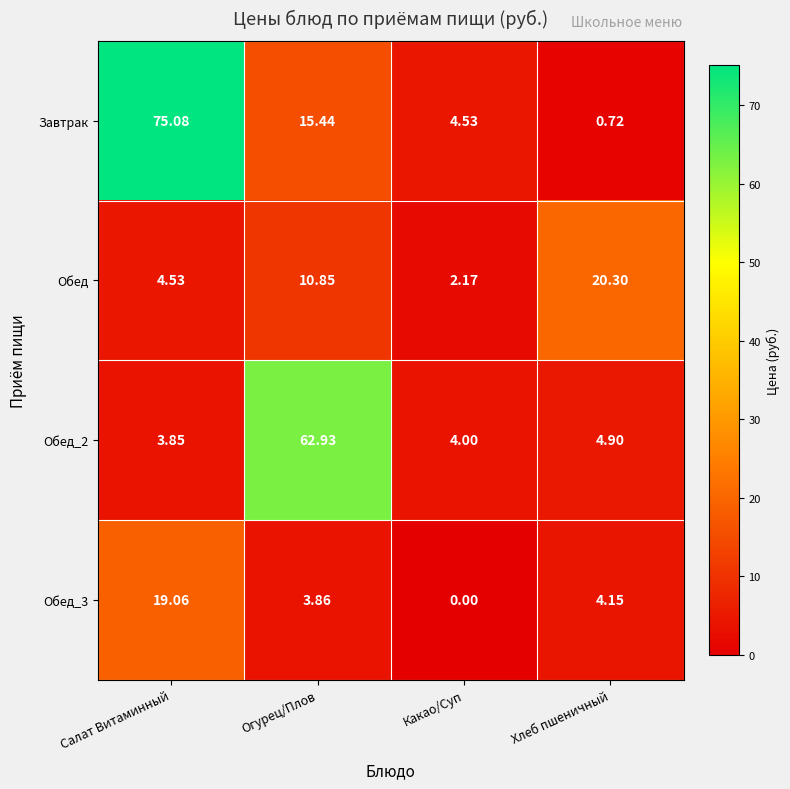

At which category does the chart reach its minimum across all series?

Какао/Суп